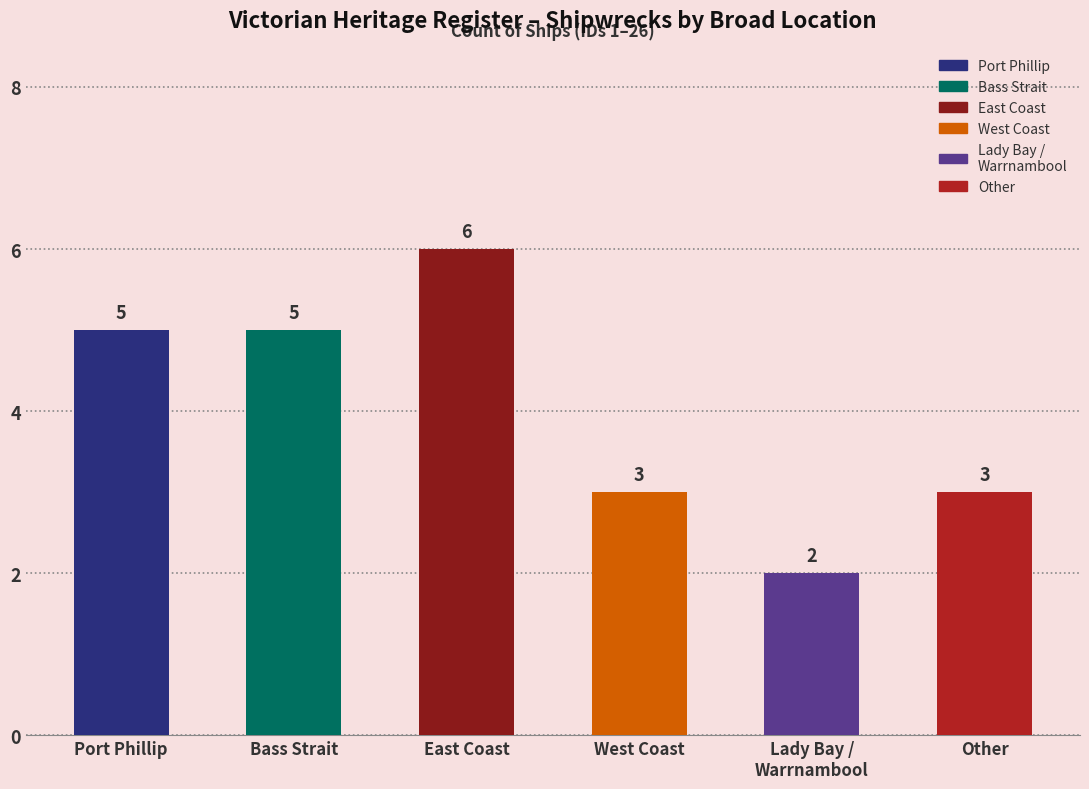

How many data points are less than 5?

3